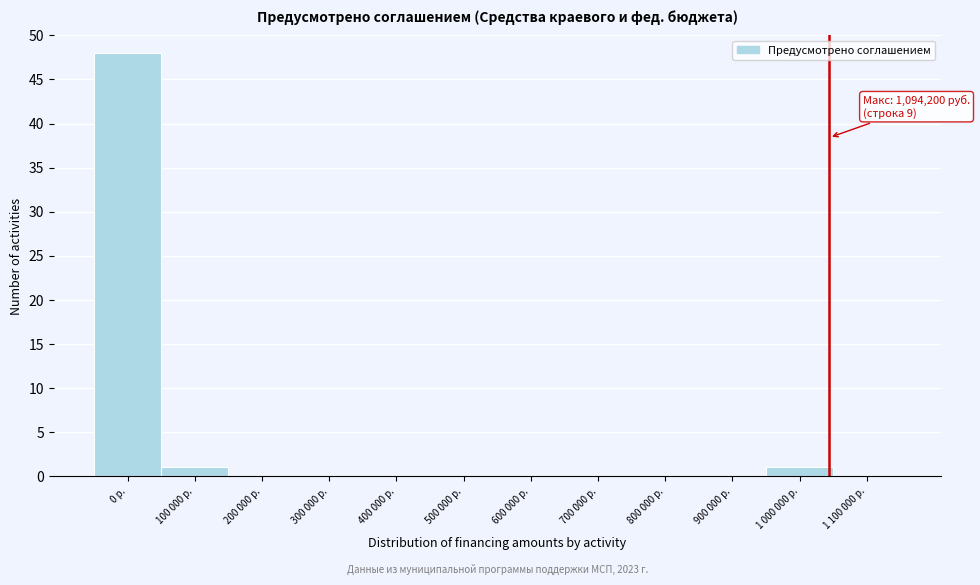

Reading left to right, what are all the values shown in this chart?

0 р.=48	100 000 р.=1	200 000 р.=0	300 000 р.=0	400 000 р.=0	500 000 р.=0	600 000 р.=0	700 000 р.=0	800 000 р.=0	900 000 р.=0	1 000 000 р.=1	1 100 000 р.=0